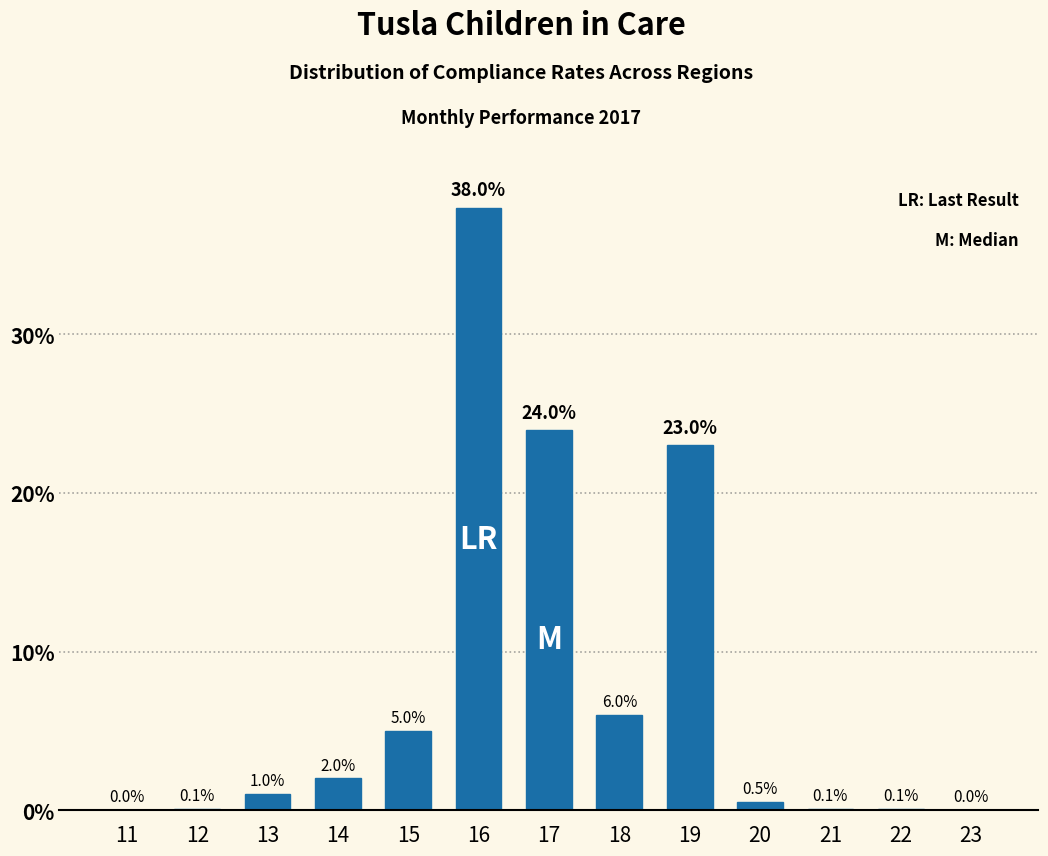

Reading left to right, what are all the values shown in this chart?

11=0.0	12=0.1	13=1.0	14=2.0	15=5.0	16=38.0	17=24.0	18=6.0	19=23.0	20=0.5	21=0.1	22=0.1	23=0.0